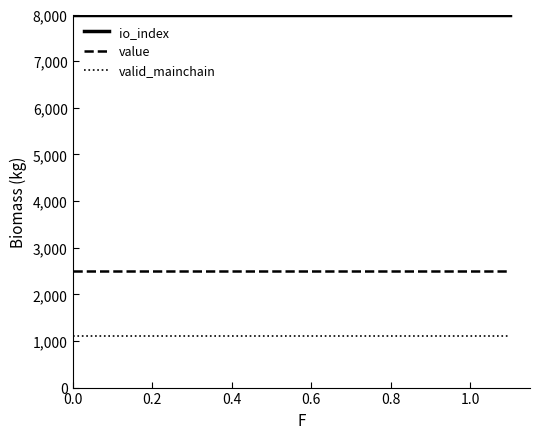

At how many categories does at least one series exceed 2432?

2